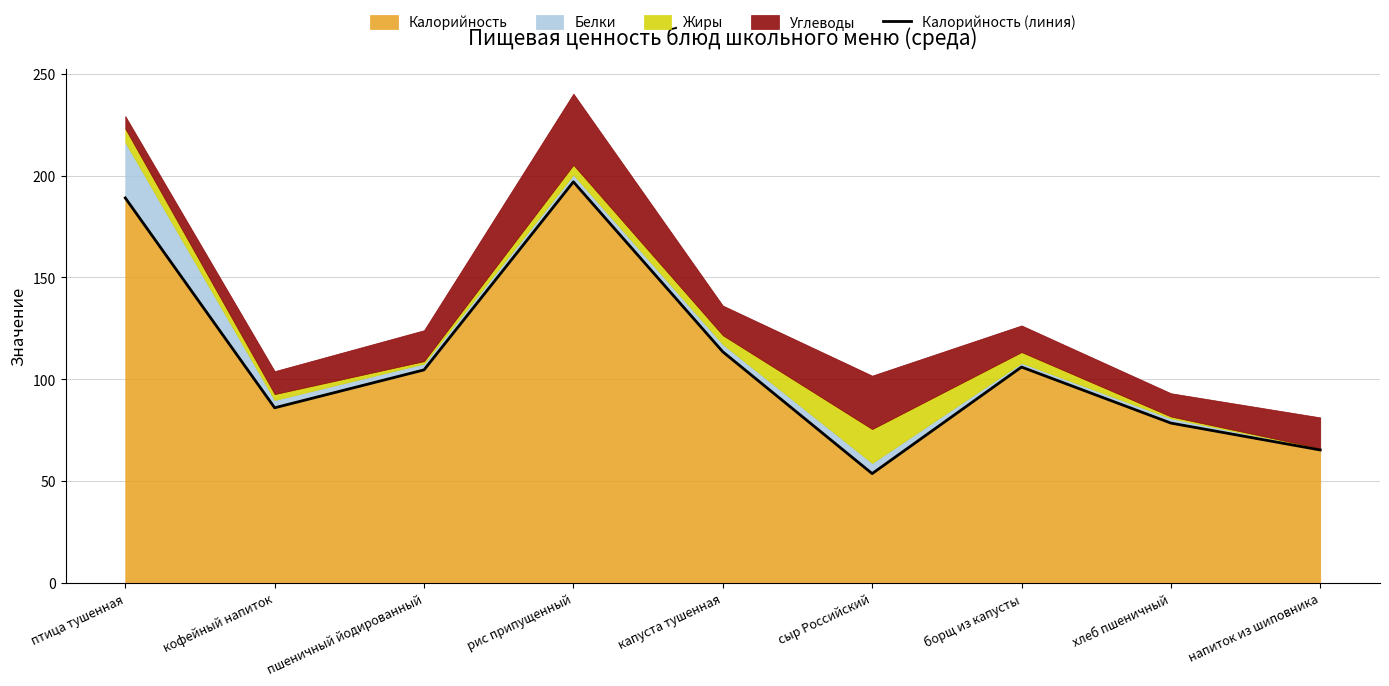

At which label does the data first exceed 104?

птица тушенная